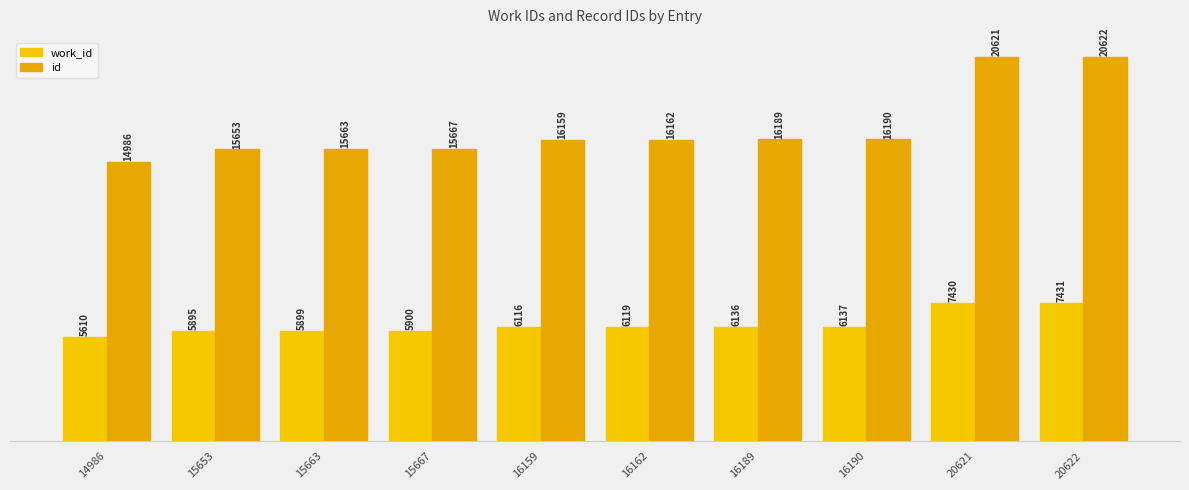

Which series changed the most between 14986 and 16190?

id